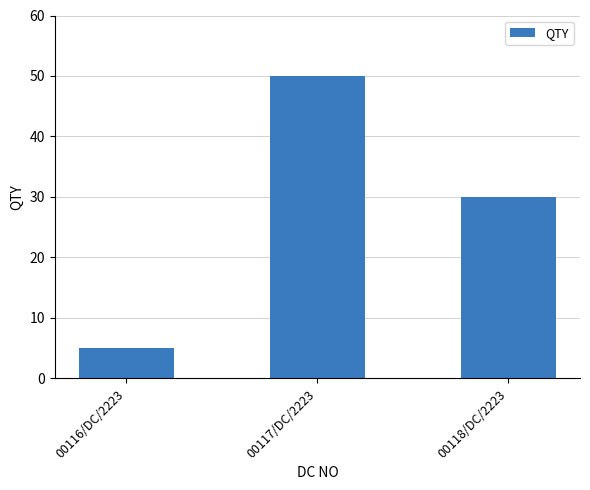

Where is the data nearest to the value 27?

00118/DC/2223